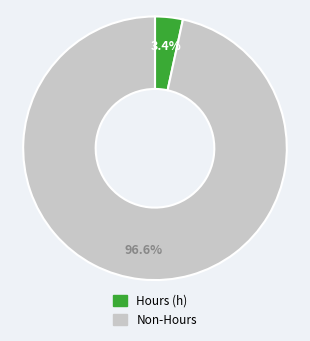

Is there any slice that represents more than half of the pie?

Yes